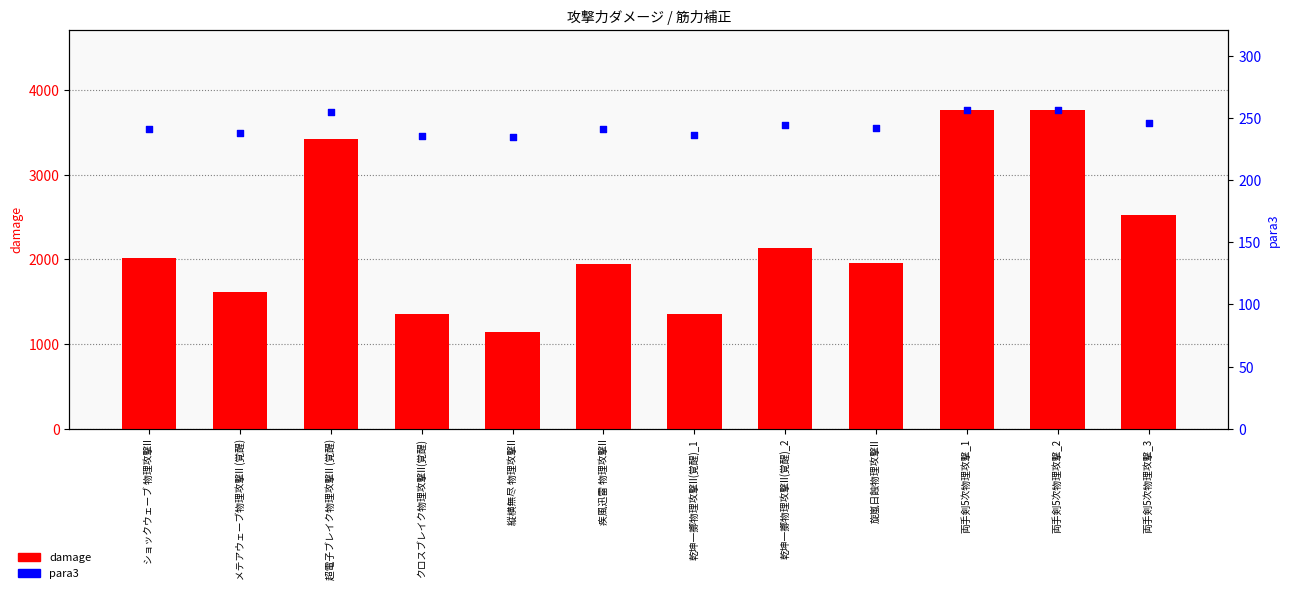

What is the total value across all series at 縦横無尽 物理攻撃II?

1382.4